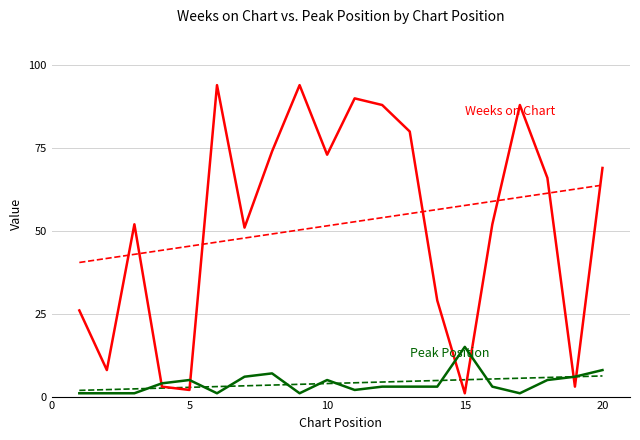

Rank the series by their average value, from lowest to highest.

Peak Position, Weeks on Chart